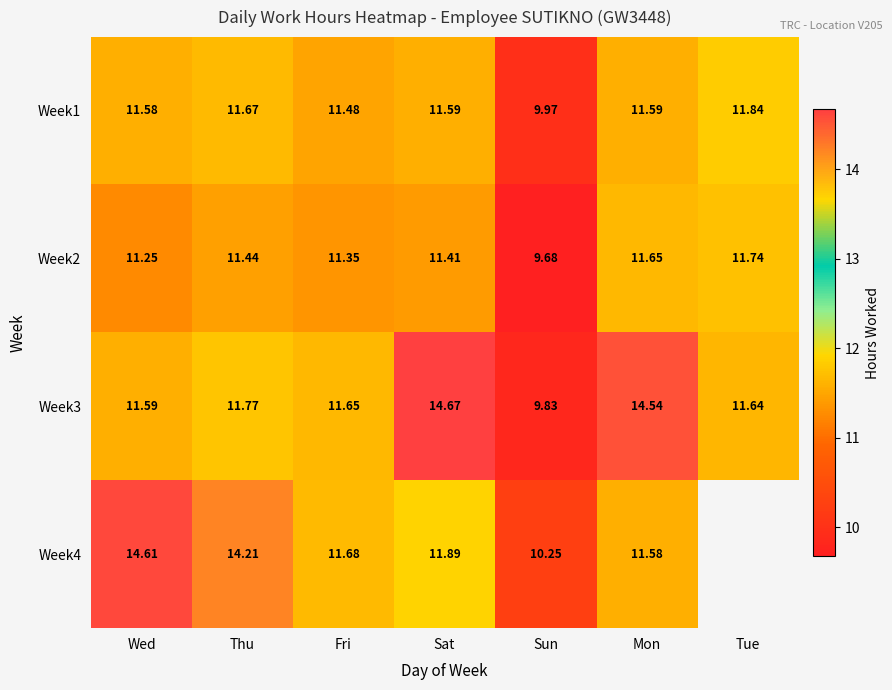

The Week1 series shows 4.2 at Thu. True or false?

False